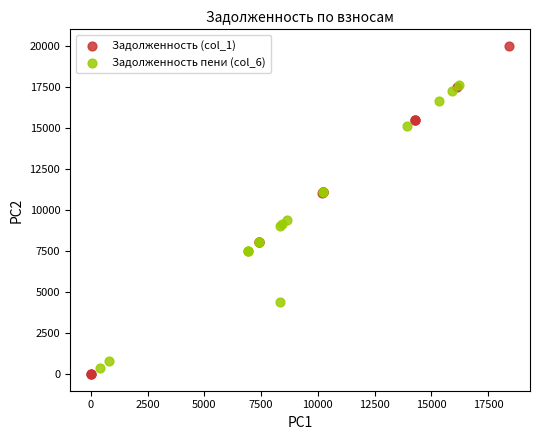

Which series contains the highest Y value?

Задолженность (col_1)